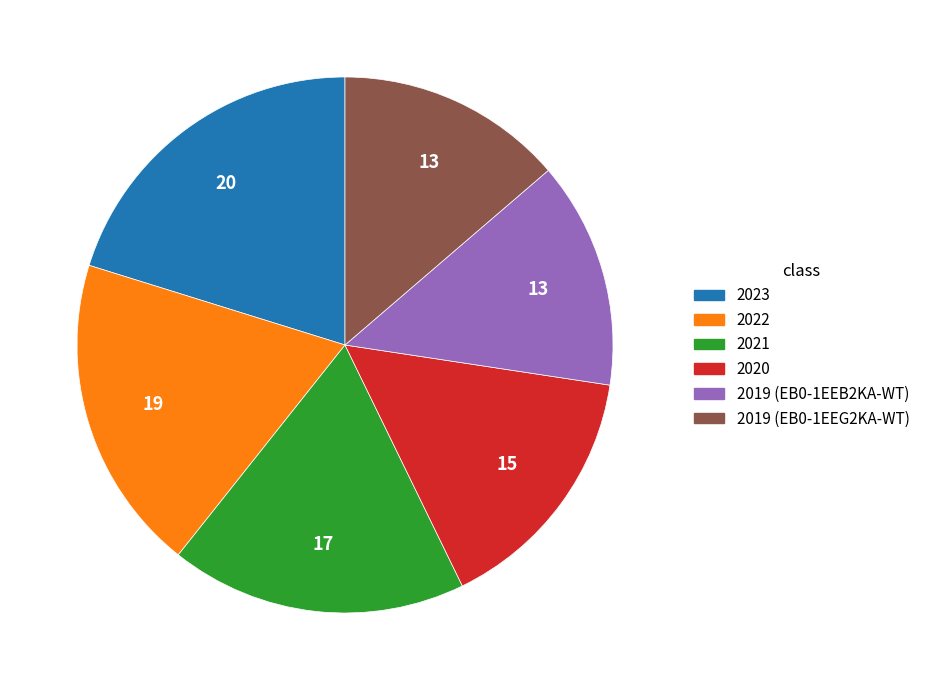

Is it true that 2019 (EB0-1EEB2KA-WT) is 2% of the pie?

False